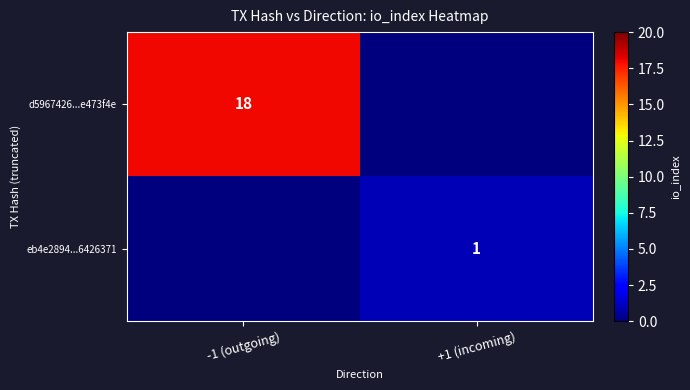

Is it true that eb4e2894...6426371 equals 1 at +1 (incoming)?

True